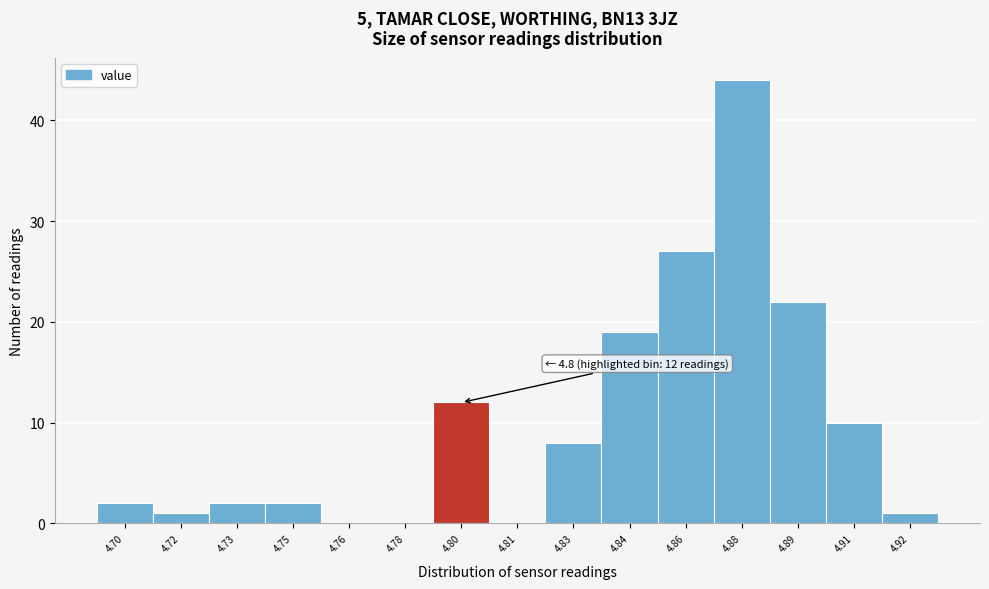

Reading left to right, transcribe all the data shown in this chart.

4.70=2	4.72=1	4.73=2	4.75=2	4.76=0	4.78=0	4.80=12	4.81=0	4.83=8	4.84=19	4.86=27	4.88=44	4.89=22	4.91=10	4.92=1